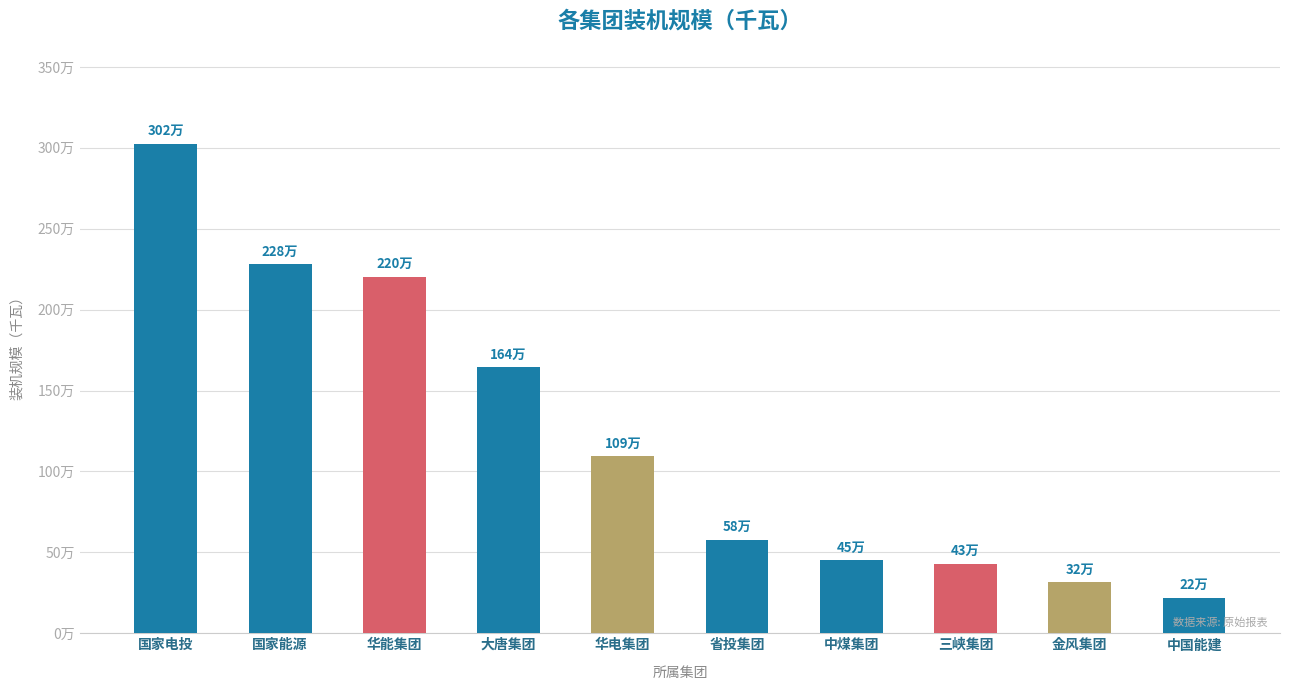

What is the sum of the values at 国家电投 and 大唐集团?

4669509